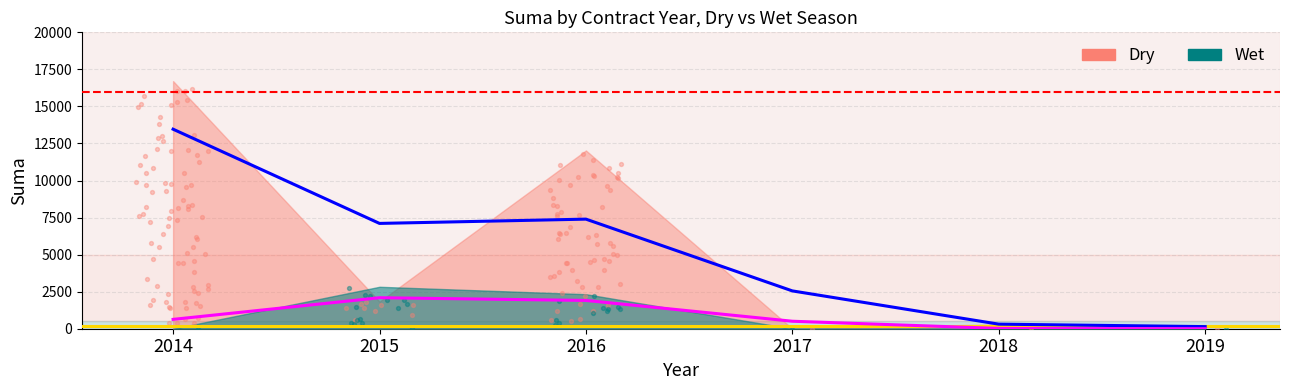

What are all the series names shown in the legend?

Dry, Wet